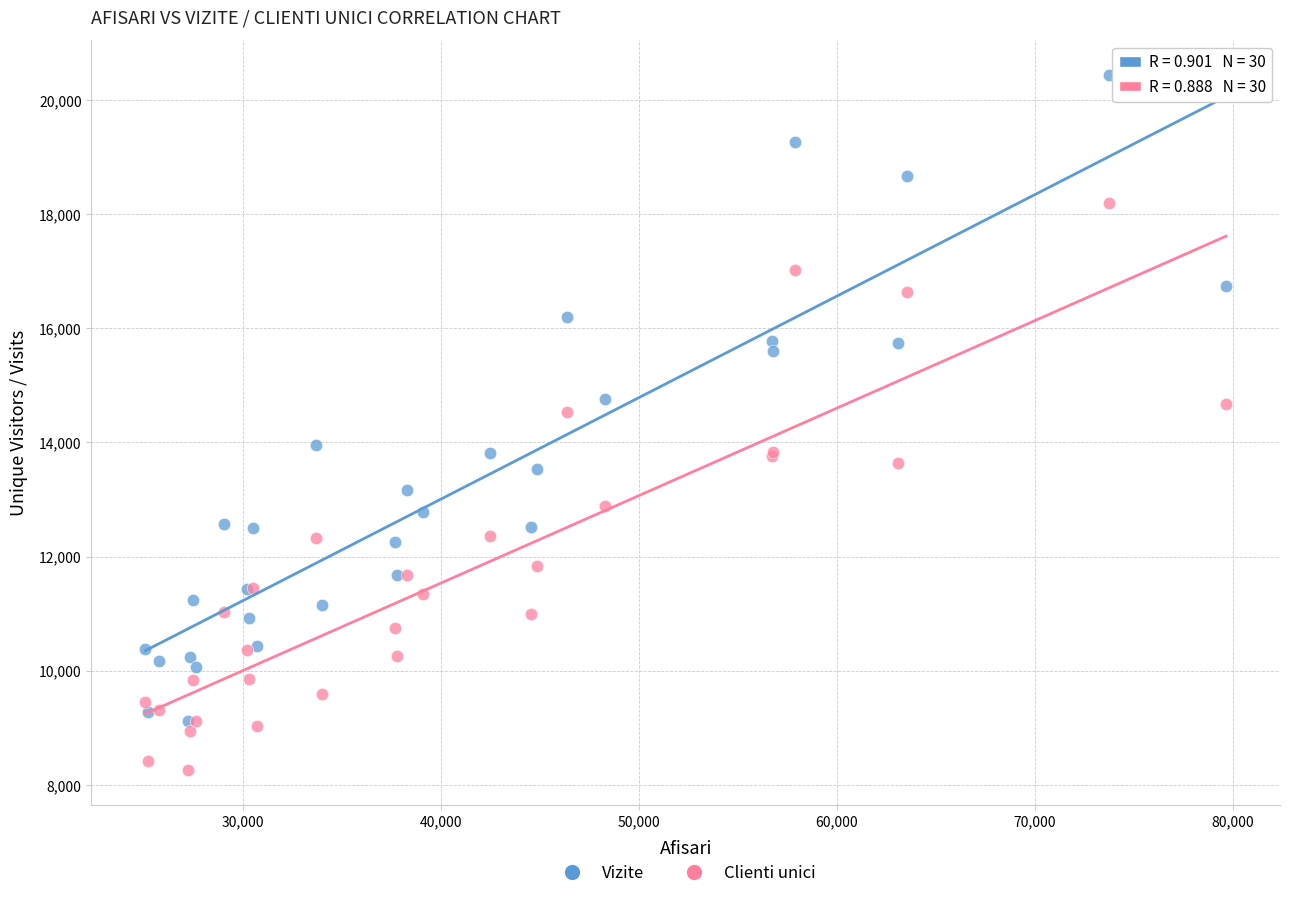

Which series contains the highest Y value?

Vizite